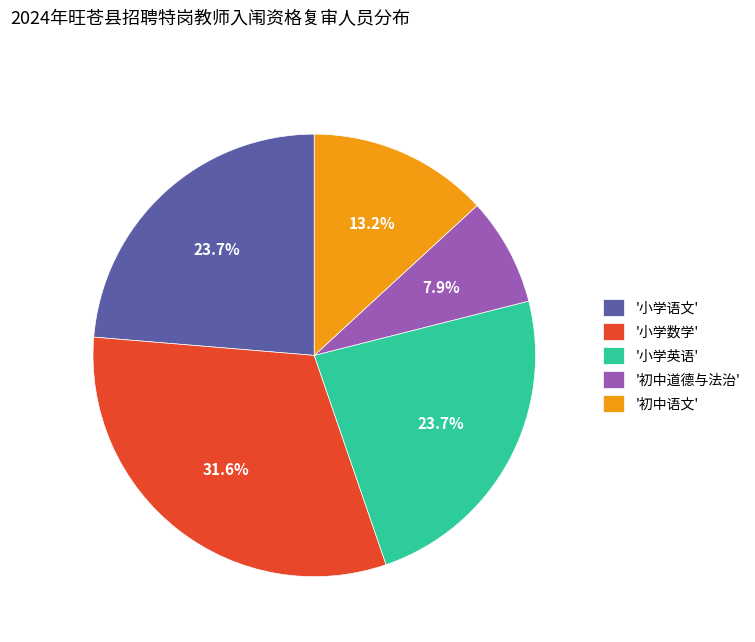

Approximately how many times larger is the value at '小学语文' compared to '初中语文'?

1.8